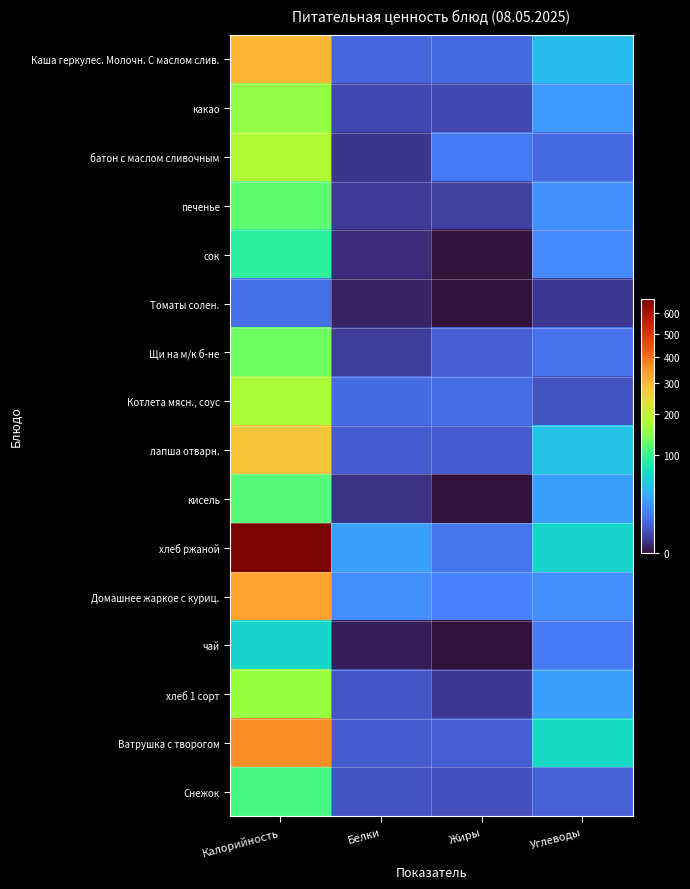

Reading right to left, list all the values displayed in this chart.

Каша геркулес. Молочн. С маслом слив.: Углеводы=42.5	Жиры=10.2	Белки=9.8	Калорийность=307.5
какао: Углеводы=25.9	Жиры=3.9	Белки=3.8	Калорийность=153.9
батон с маслом сливочным: Углеводы=10.2	Жиры=15.1	Белки=1.7	Калорийность=183.6
печенье: Углеводы=21.9	Жиры=2.8	Белки=2.2	Калорийность=122.0
сок: Углеводы=20.4	Жиры=0.0	Белки=1.0	Калорийность=92.0
Томаты солен.: Углеводы=1.9	Жиры=0.0	Белки=0.5	Калорийность=12.0
Щи на м/к б-не: Углеводы=12.8	Жиры=7.6	Белки=2.5	Калорийность=129.4
Котлета мясн., соус: Углеводы=5.7	Жиры=11.7	Белки=10.7	Калорийность=176.8
лапша отварн.: Углеводы=47.1	Жиры=7.1	Белки=7.4	Калорийность=281.4
кисель: Углеводы=29.0	Жиры=0.0	Белки=1.4	Калорийность=116.2
хлеб ржаной: Углеводы=60.0	Жиры=13.5	Белки=29.2	Калорийность=675.0
Домашнее жаркое с куриц.: Углеводы=22.1	Жиры=17.3	Белки=22.5	Калорийность=334.1
чай: Углеводы=15.0	Жиры=0.0	Белки=0.2	Калорийность=61.0
хлеб 1 сорт: Углеводы=30.0	Жиры=2.0	Белки=6.3	Калорийность=160.0
Ватрушка с творогом: Углеводы=65.0	Жиры=8.0	Белки=7.5	Калорийность=360.0
Снежок: Углеводы=8.4	Жиры=5.0	Белки=5.8	Калорийность=108.0